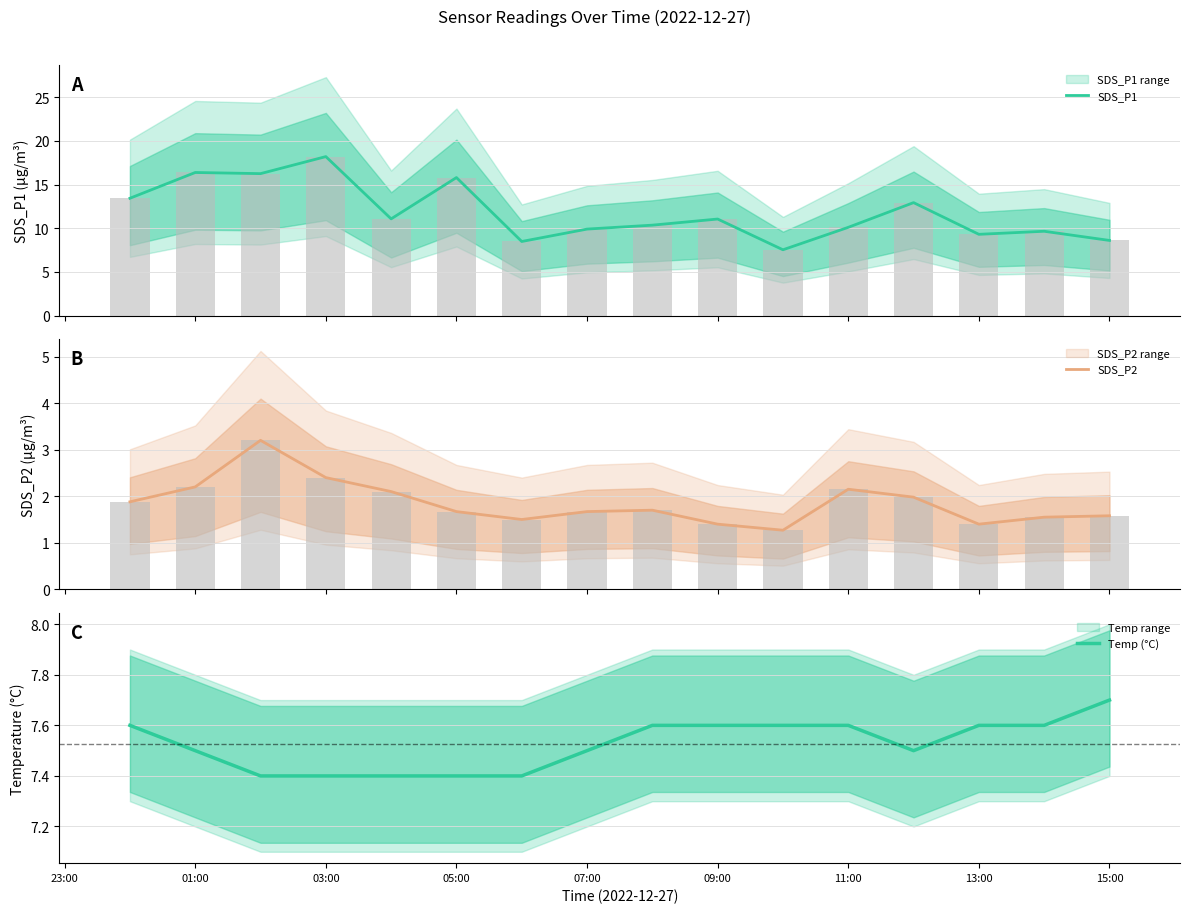

What is the minimum value for SDS_P1?

7.5